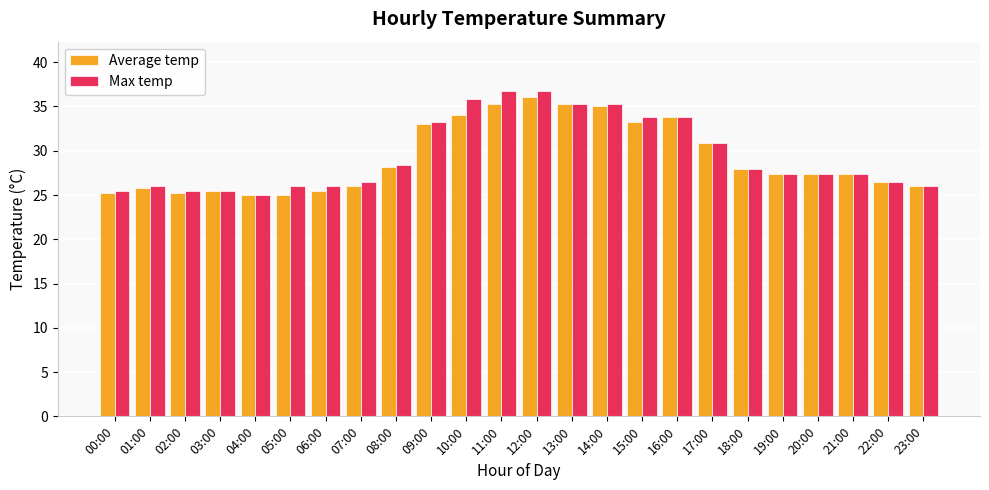

What is the difference between the Max temp values at 04:00 and 00:00?

0.5